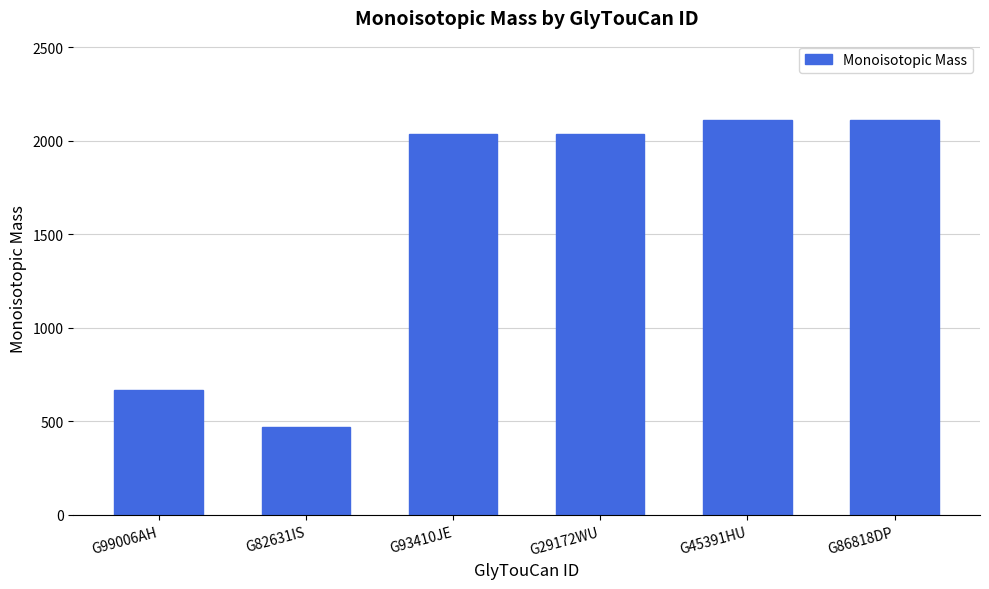

The chart shows a value of 1235.9 at G29172WU. True or false?

False